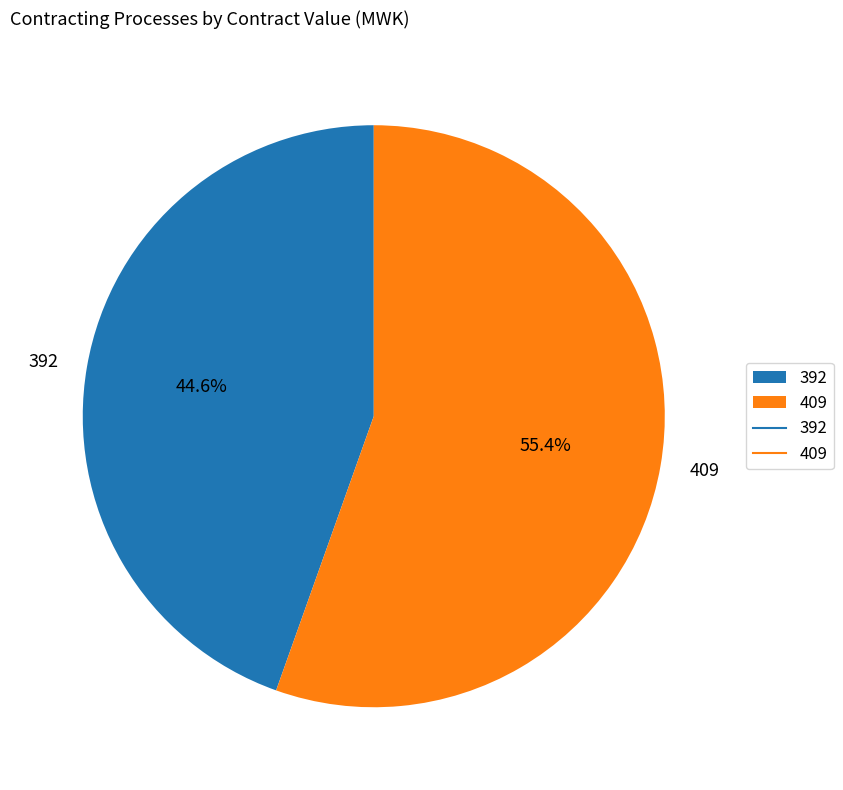

What percentage is NOT represented by 409?

44.6%